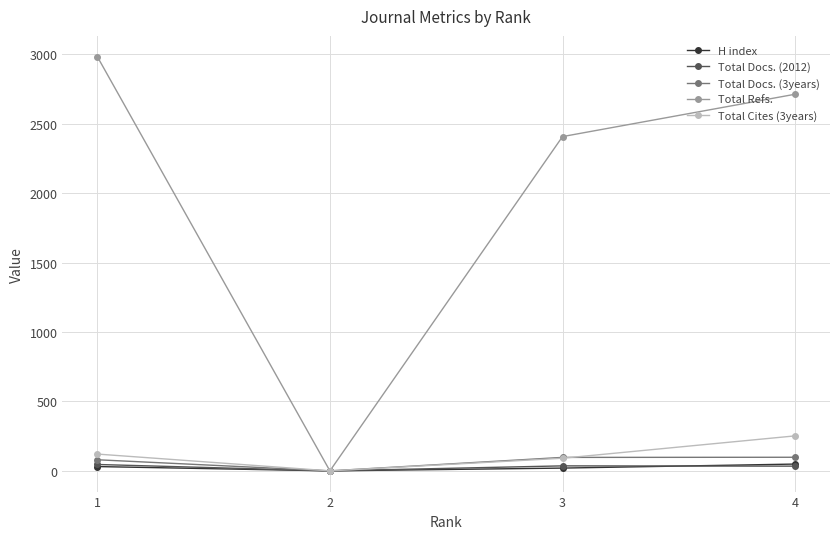

Is this an area chart (filled region under the line)?

No